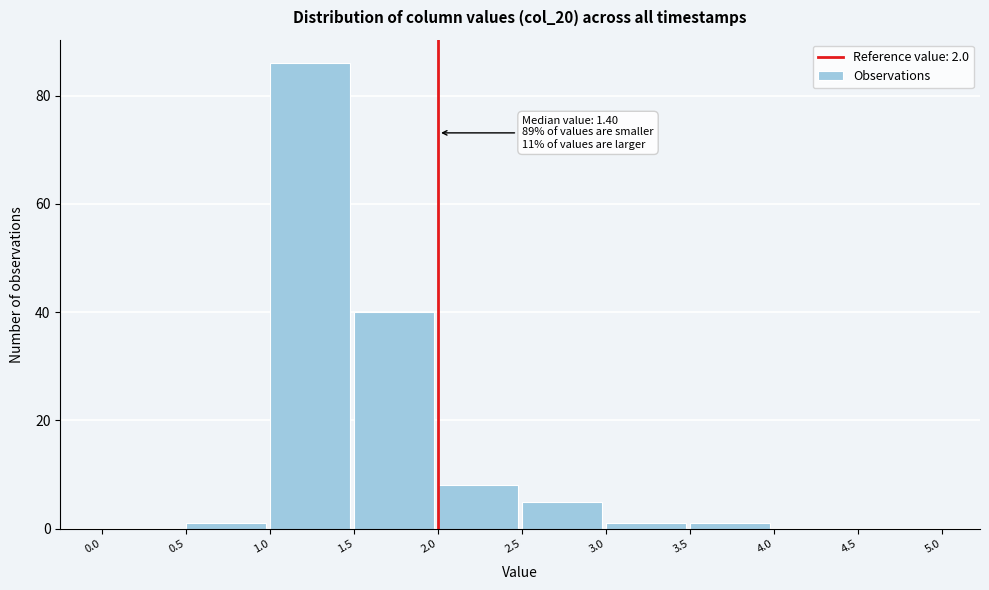

Over which range of the x-axis is the bar tallest?

1.0 to 1.5